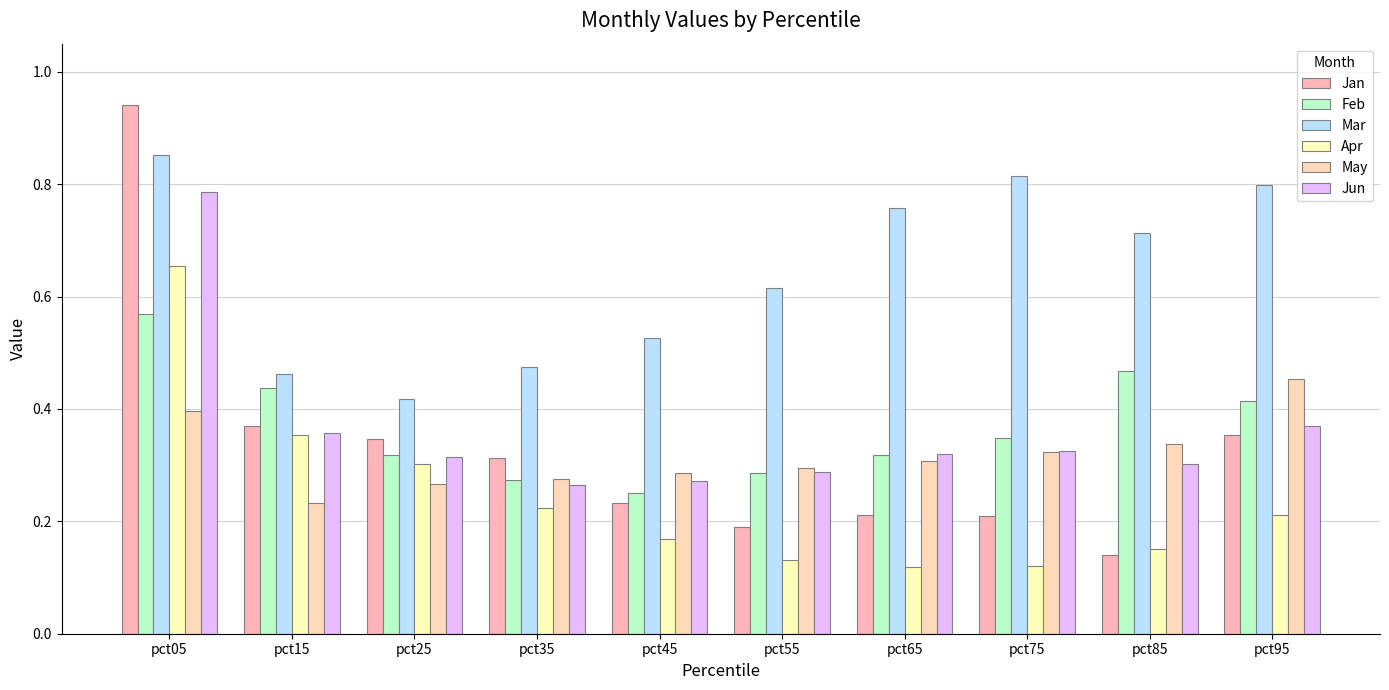

Is the value of Mar at pct85 greater than the value of Jun at pct15?

Yes